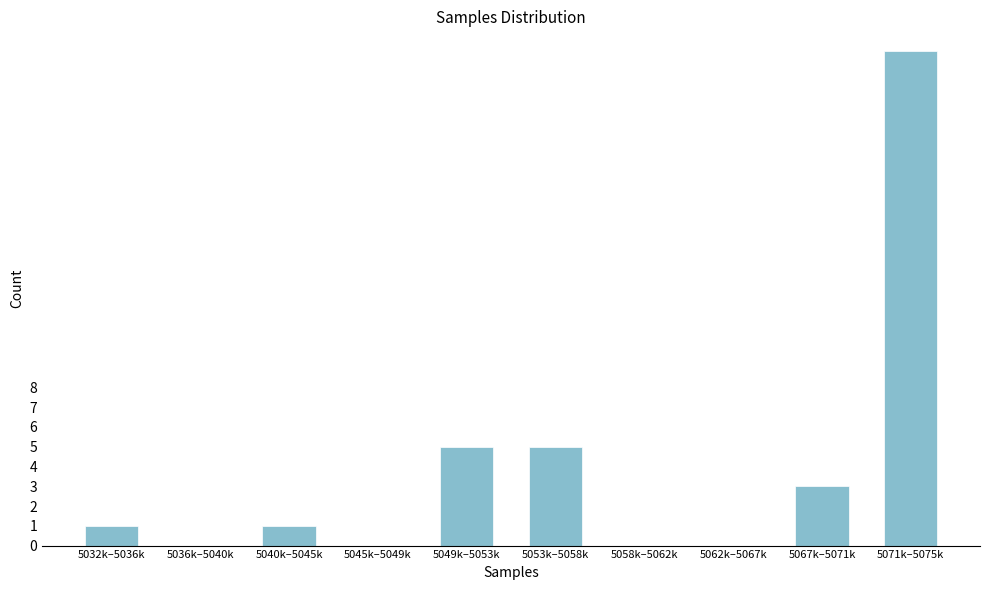

Reading left to right, what are all the values shown in this chart?

5032k–5036k=1	5036k–5040k=0	5040k–5045k=1	5045k–5049k=0	5049k–5053k=5	5053k–5058k=5	5058k–5062k=0	5062k–5067k=0	5067k–5071k=3	5071k–5075k=25